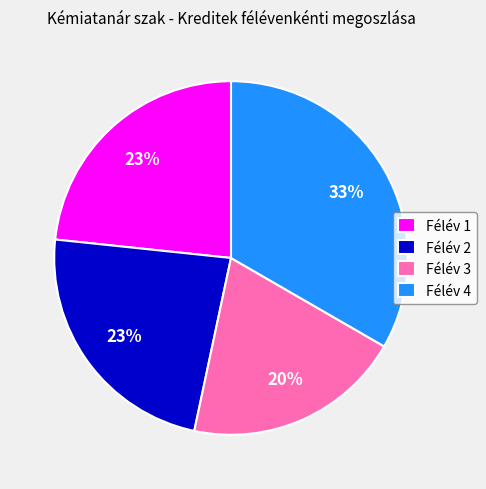

Which slice is the largest?

Félév 4